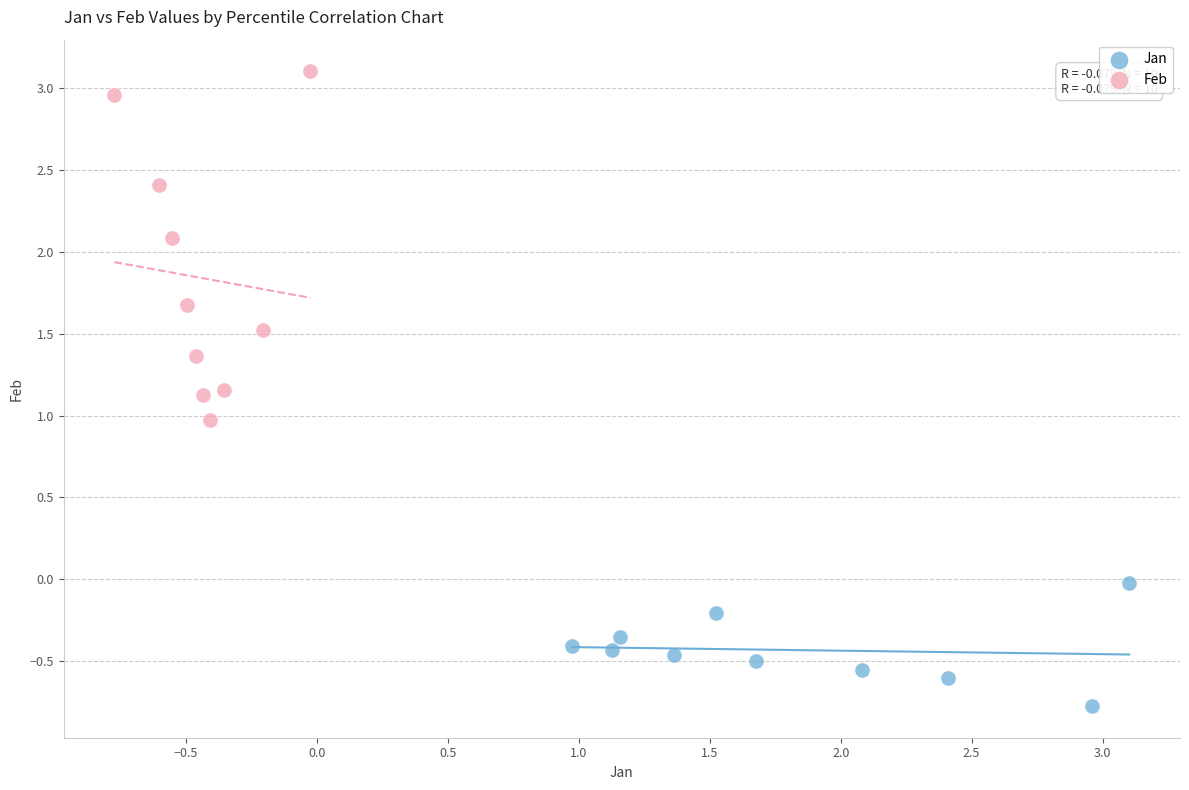

Which series has the widest spread of Y values?

Feb